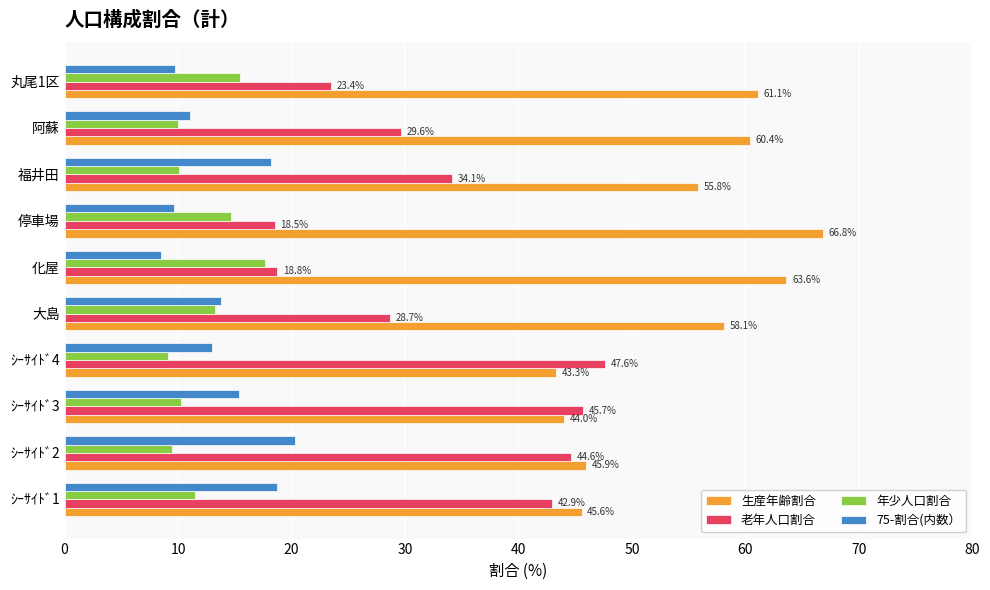

Which series has the largest range (max minus min)?

老年人口割合